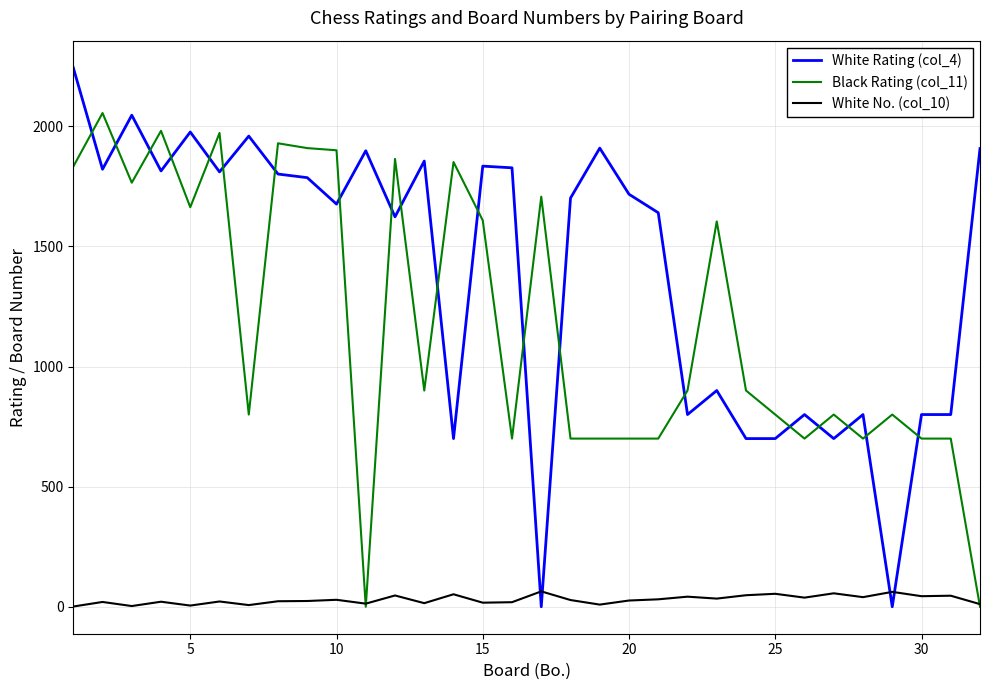

Which series has the largest range (max minus min)?

White Rating (col_4)